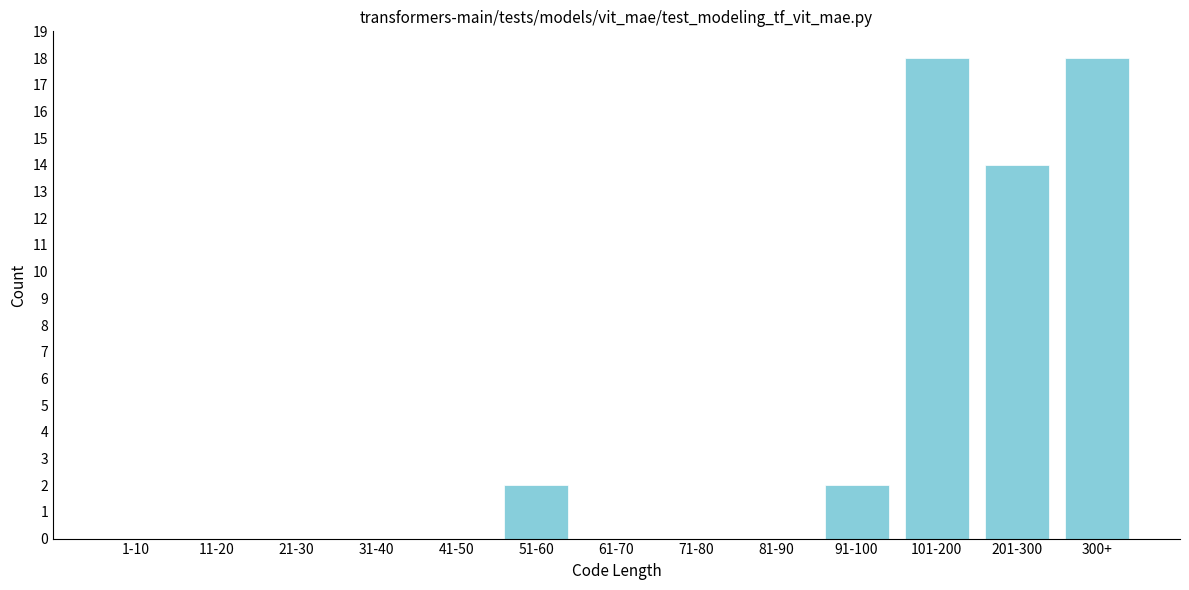

Reading right to left, list all the values displayed in this chart.

300+=18	201-300=14	101-200=18	91-100=2	81-90=0	71-80=0	61-70=0	51-60=2	41-50=0	31-40=0	21-30=0	11-20=0	1-10=0